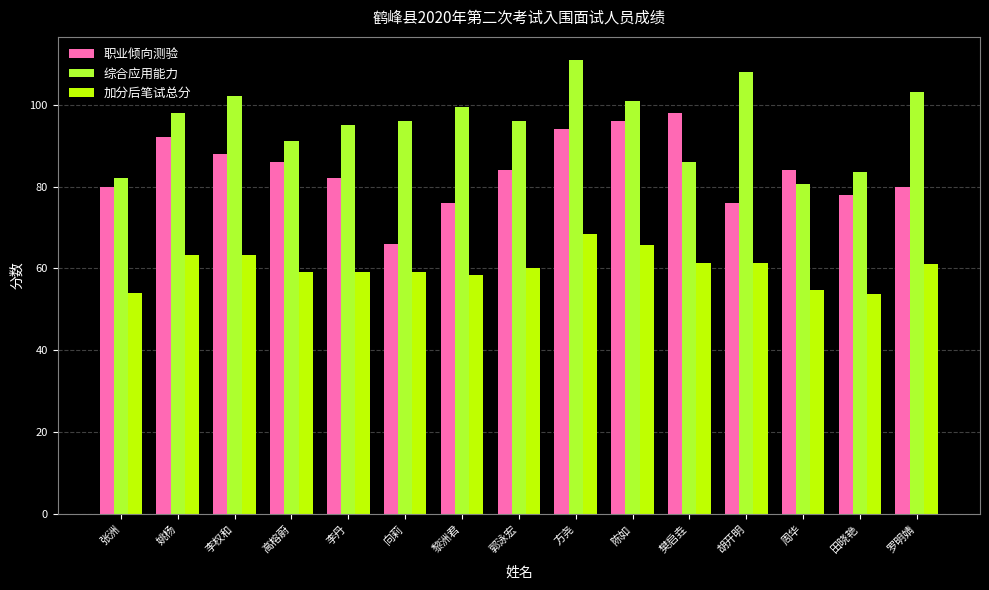

What is the spread (max minus min) of values at 郭泳宏?

36.0